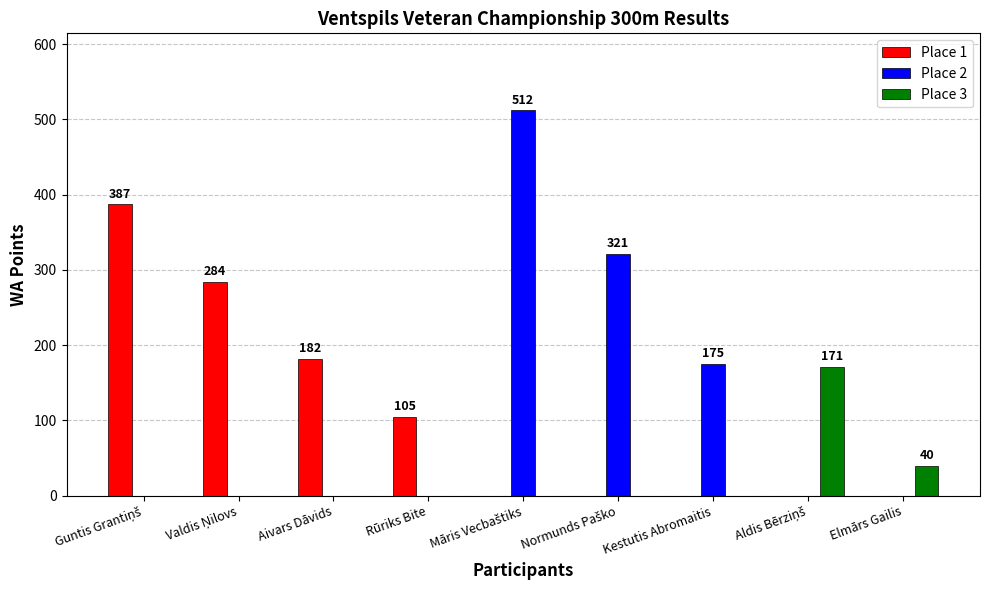

What are all the series names shown in the legend?

Place 1, Place 2, Place 3